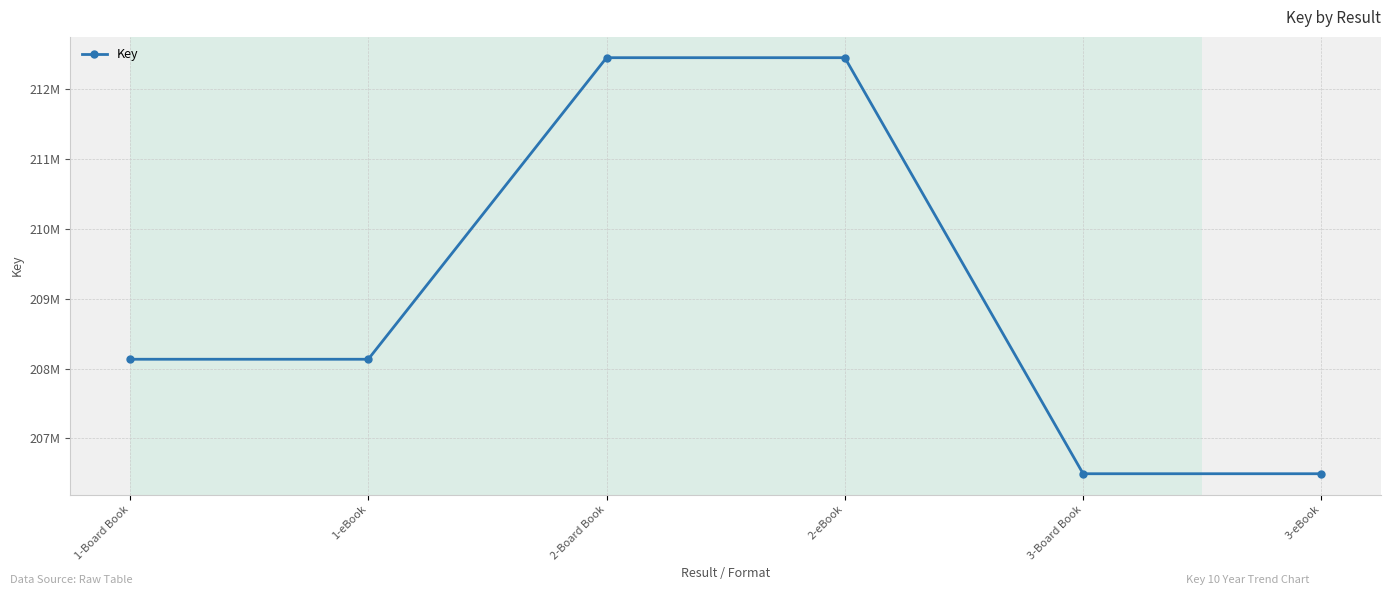

Rank the categories by value from lowest to highest.

3-Board Book, 3-eBook, 1-Board Book, 1-eBook, 2-Board Book, 2-eBook